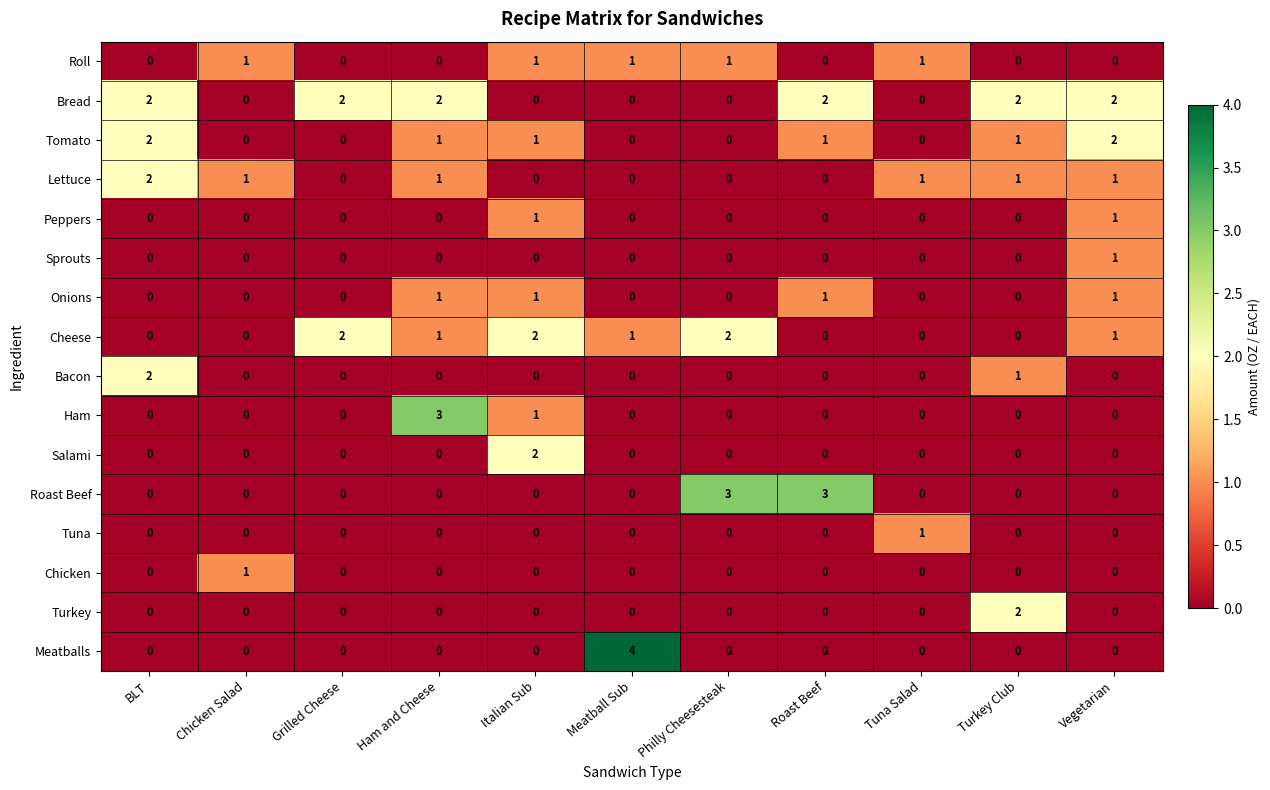

Is it true that Cheese equals 0 at Chicken Salad?

True